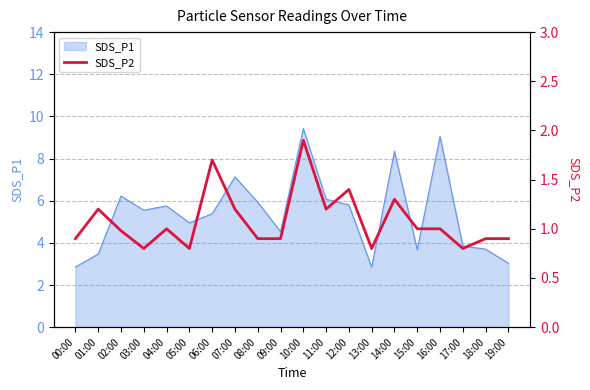

The value at 15:00 is 1.5. True or false?

False